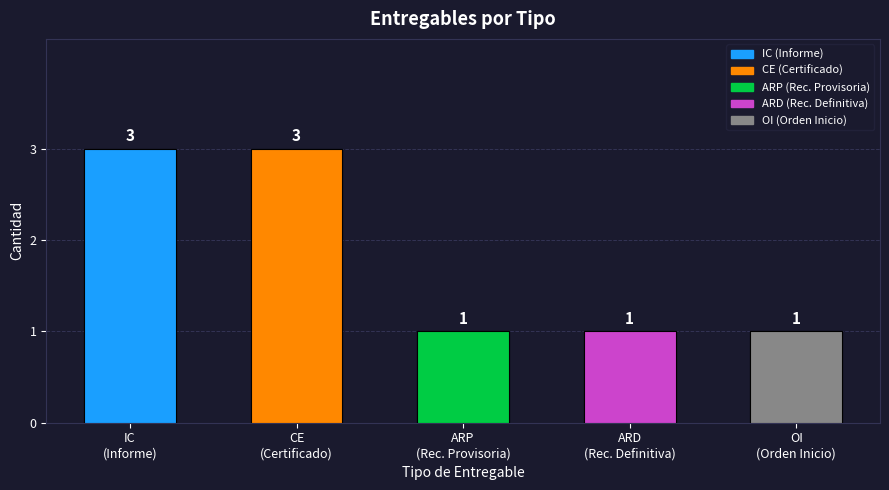

How many bars are there in total?

5